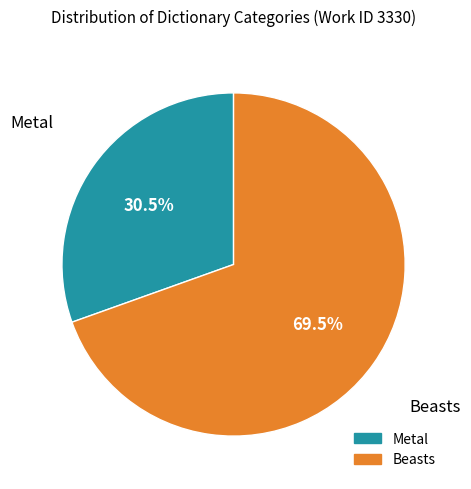

Which slice is the smallest?

Metal